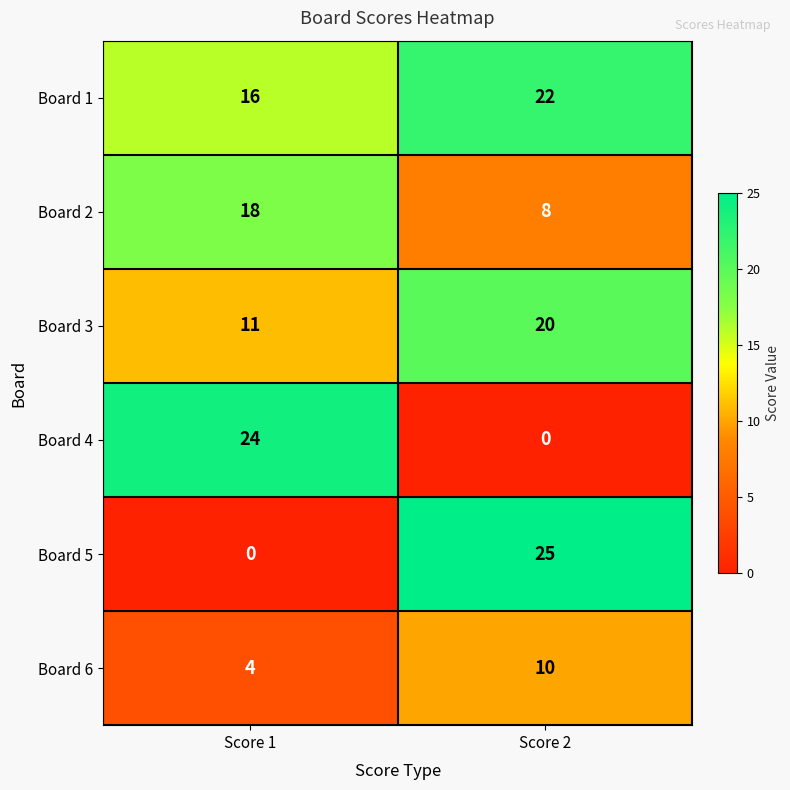

At which category is the sum across all series the highest?

Score 2